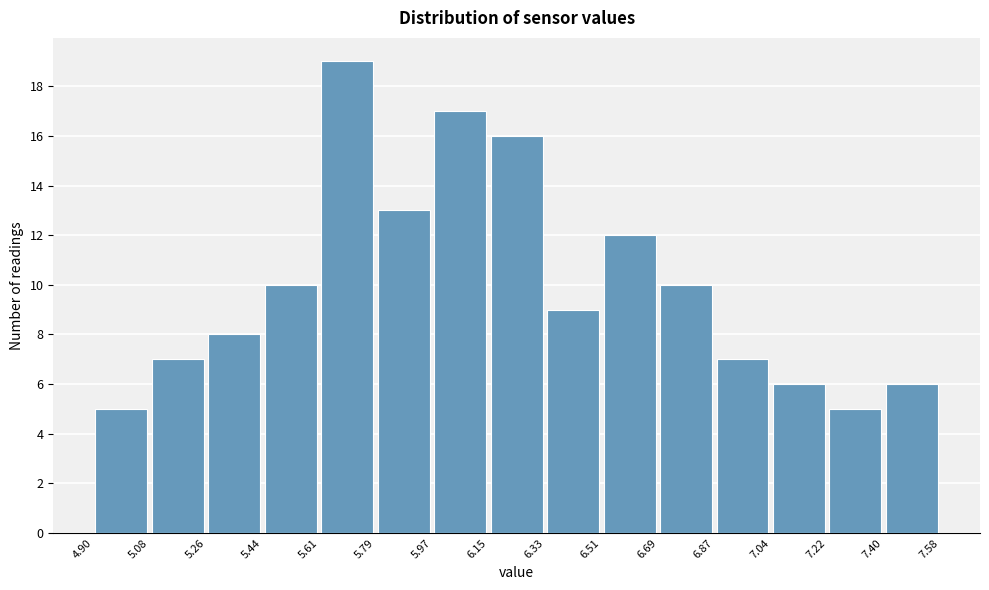

How tall is the bar that spans 6.87 to 7.04 on the x-axis? The values are not printed on the chart, so give them approximately, as read against the axis.

7